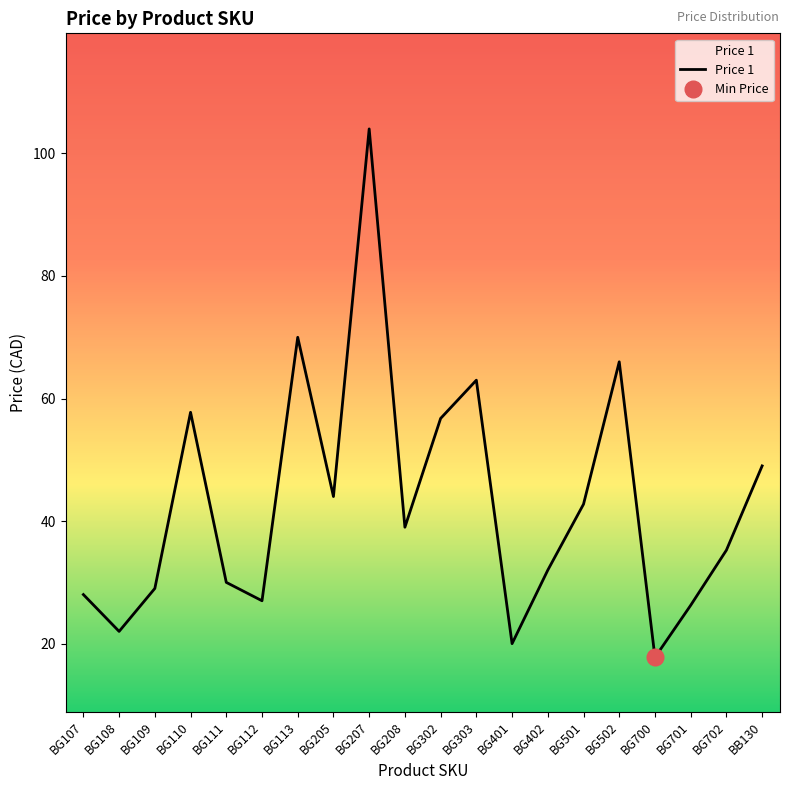

What is the change in value from BG110 to BG207?

+46.2